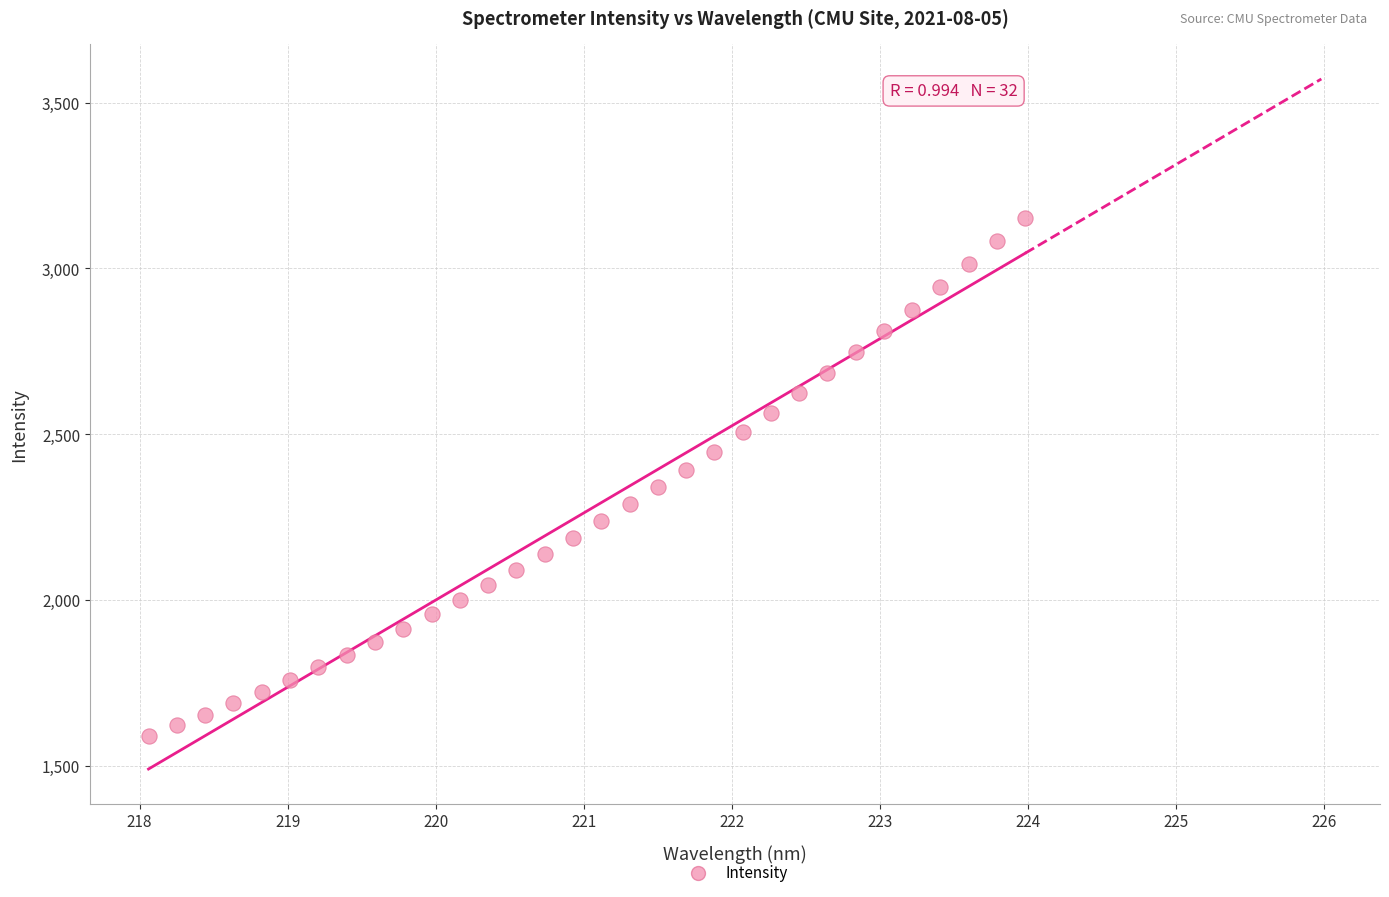

What is the range of Y values (max minus min)?

1562.4